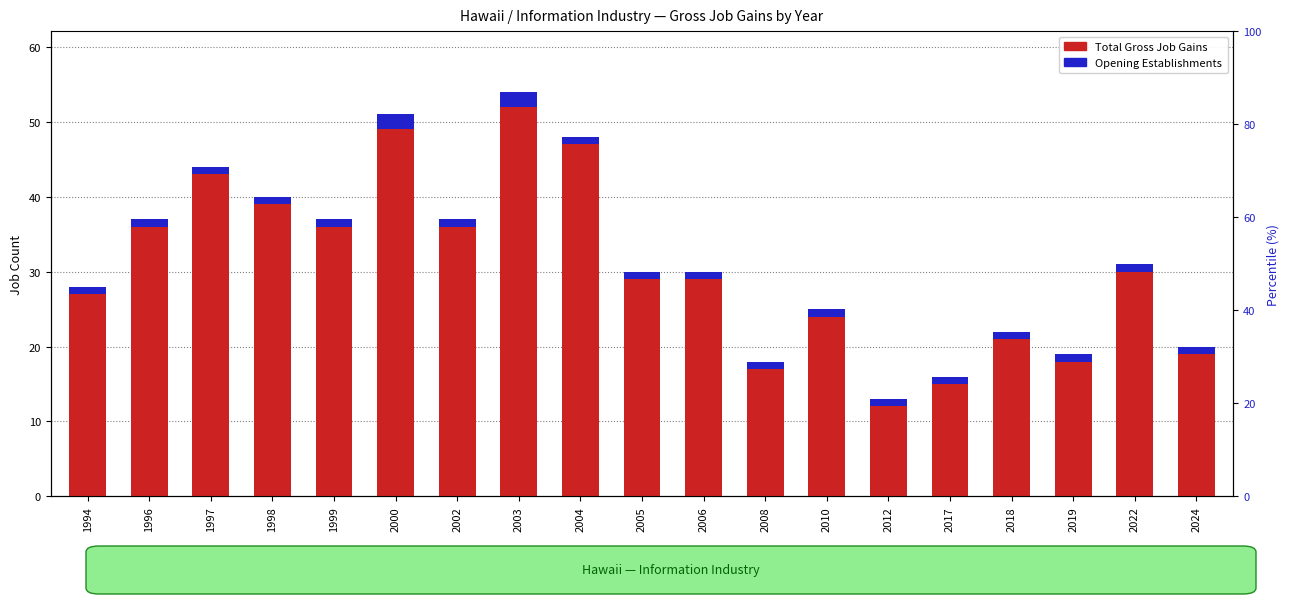

What is the total value across all series at 2017?

17